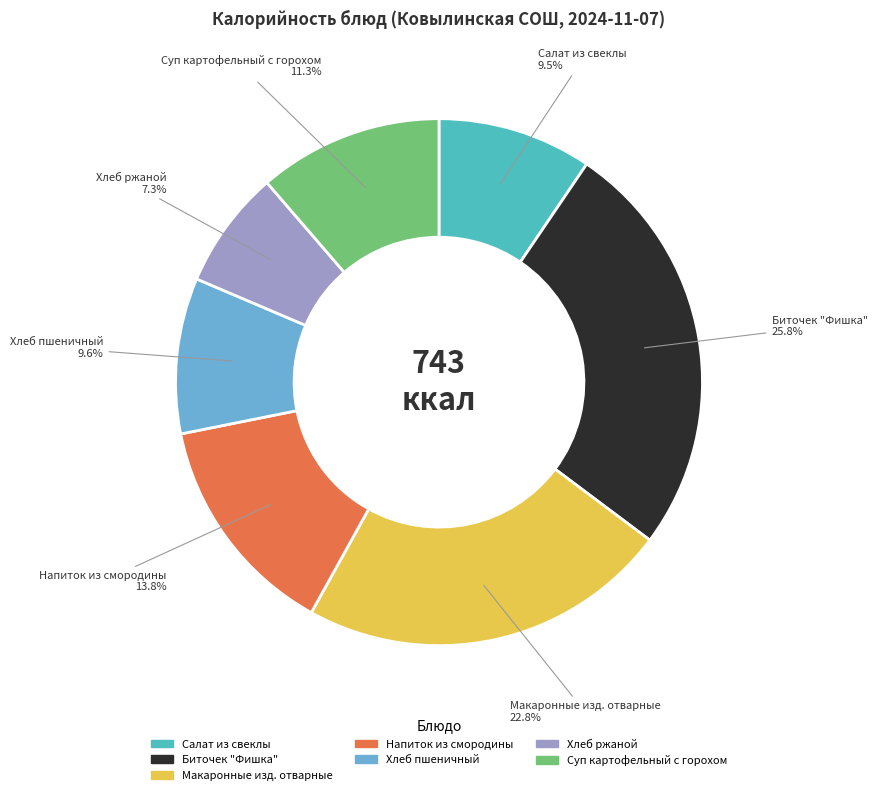

How many segments does this pie chart have?

7